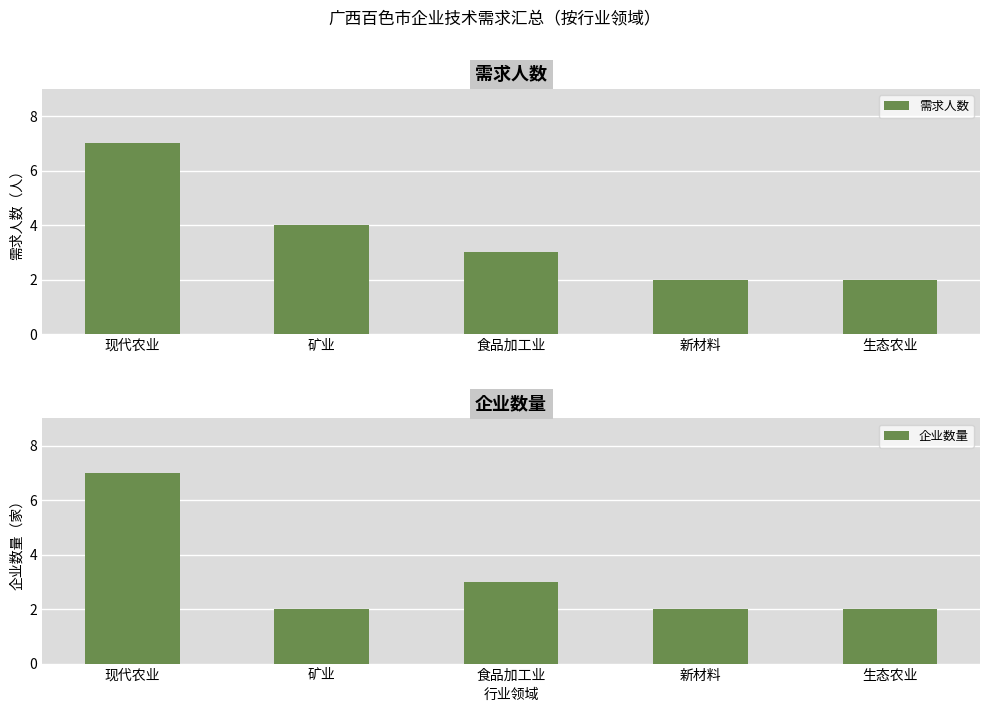

What is the sum of the 需求人数 values at 新材料 and 生态农业?

4